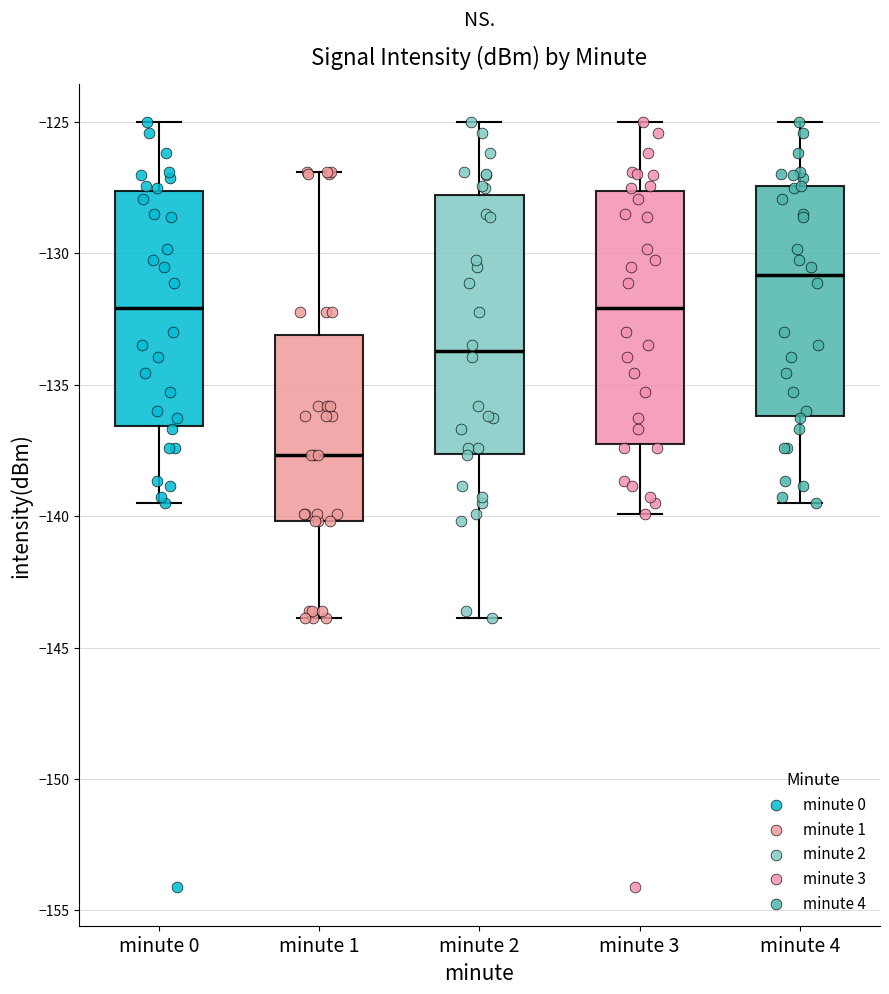

Reading left to right, transcribe this box plot: for each box, give where its median line is, the range the box spans, and where its two whiskers end, as read against the y-axis. The values are not printed on the chart, so give them approximately, as read against the axis.

minute 0: median -132.0, box -136.5 to -127.5, whiskers -139.5 to -125.0
minute 1: median -137.5, box -140.0 to -133.0, whiskers -144.0 to -127.0
minute 2: median -133.5, box -137.5 to -128.0, whiskers -144.0 to -125.0
minute 3: median -132.0, box -137.0 to -127.5, whiskers -140.0 to -125.0
minute 4: median -131.0, box -136.0 to -127.5, whiskers -139.5 to -125.0